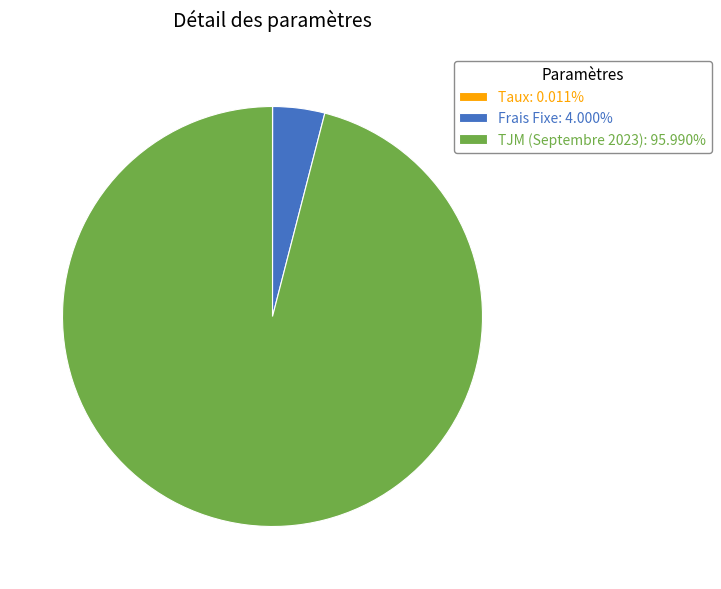

Is there any slice that represents more than half of the pie?

Yes